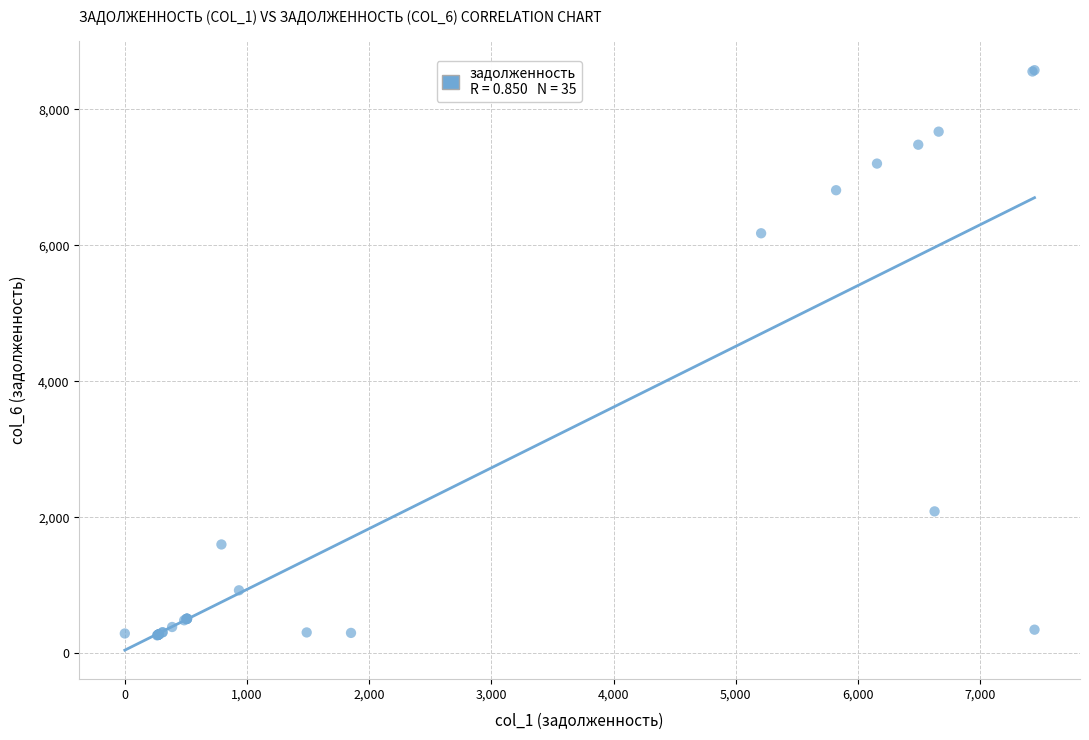

What Y value in the scatter plot is closest to 4420?

6178.0